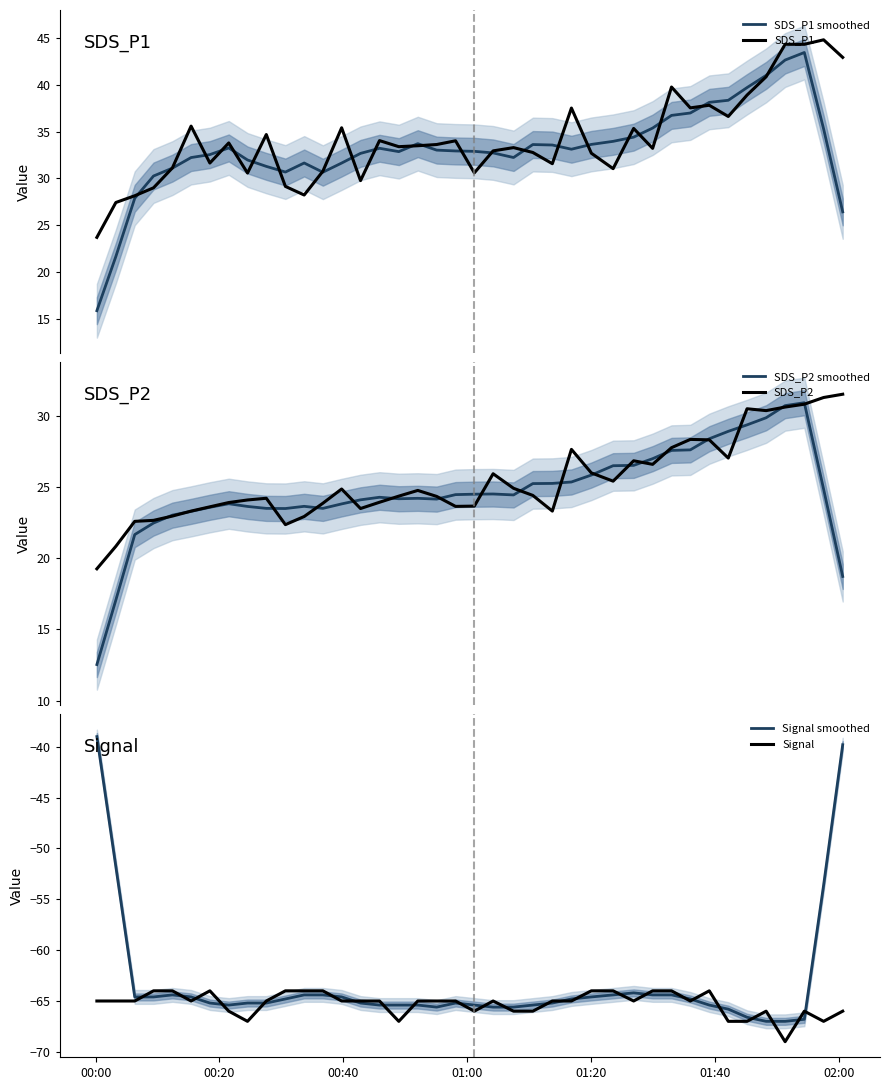

What is the value of the SDS_P2 point at the 40th from the left?

31.5